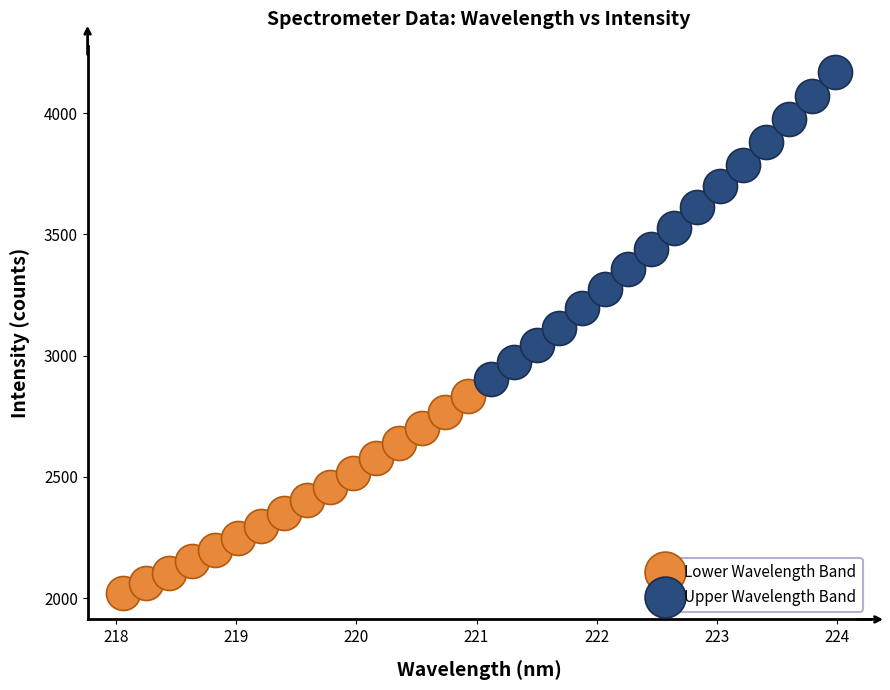

What are all the series names shown in the legend?

Lower Wavelength Band, Upper Wavelength Band